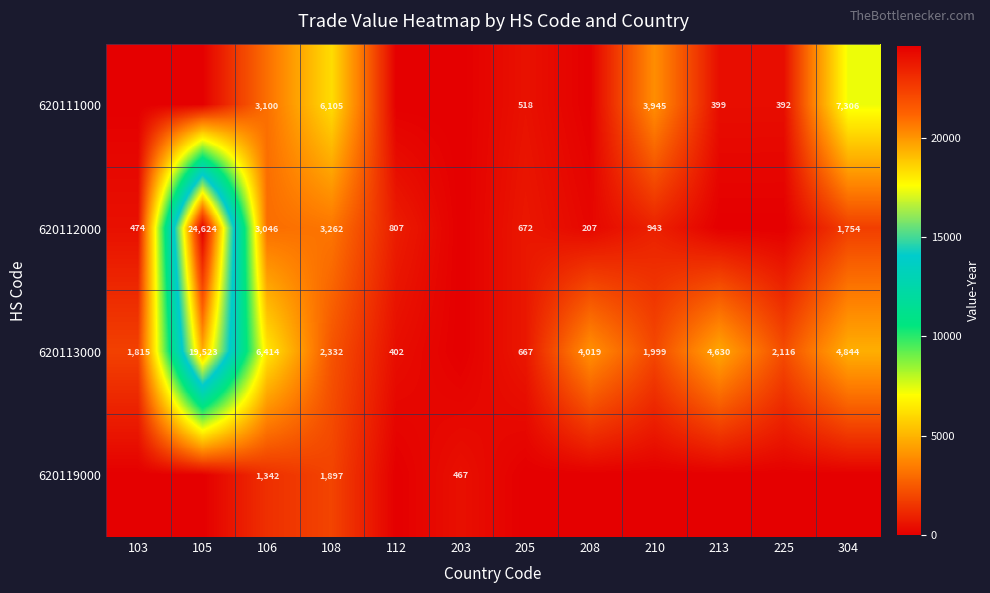

Between 112 and 203, which is larger?

112